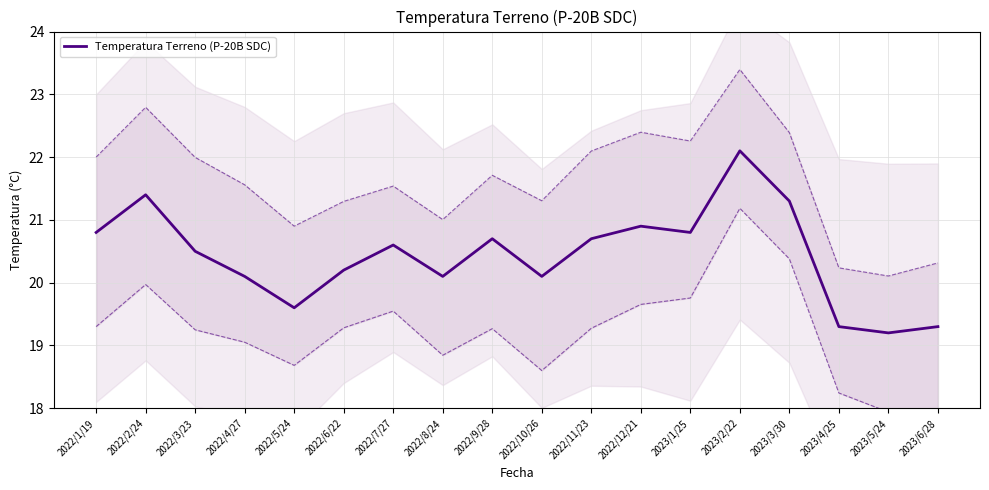

What is the change in value from 2022/10/26 to 2023/1/25?

+0.7